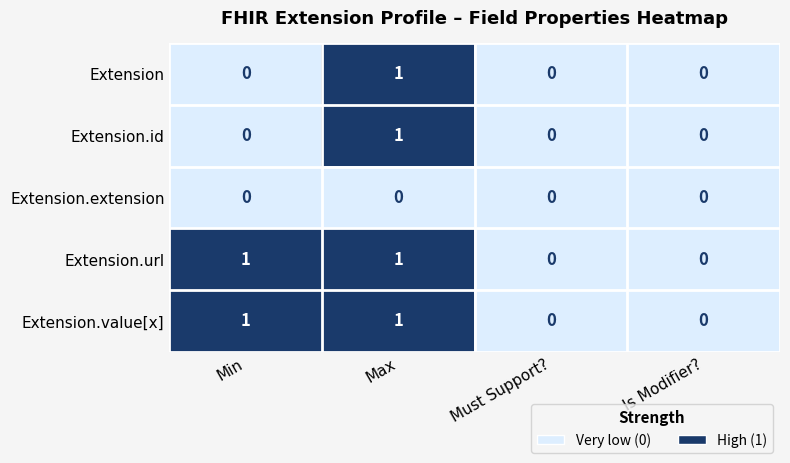

At which category is the sum across all series the highest?

Max